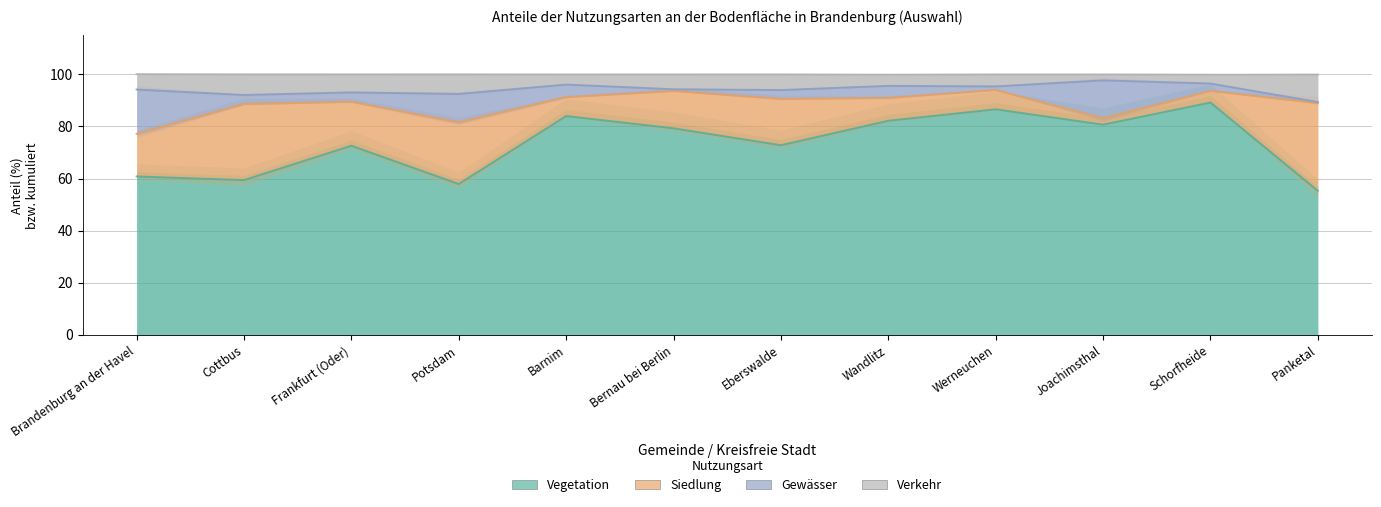

Which label corresponds to the largest value in the chart?

Joachimsthal